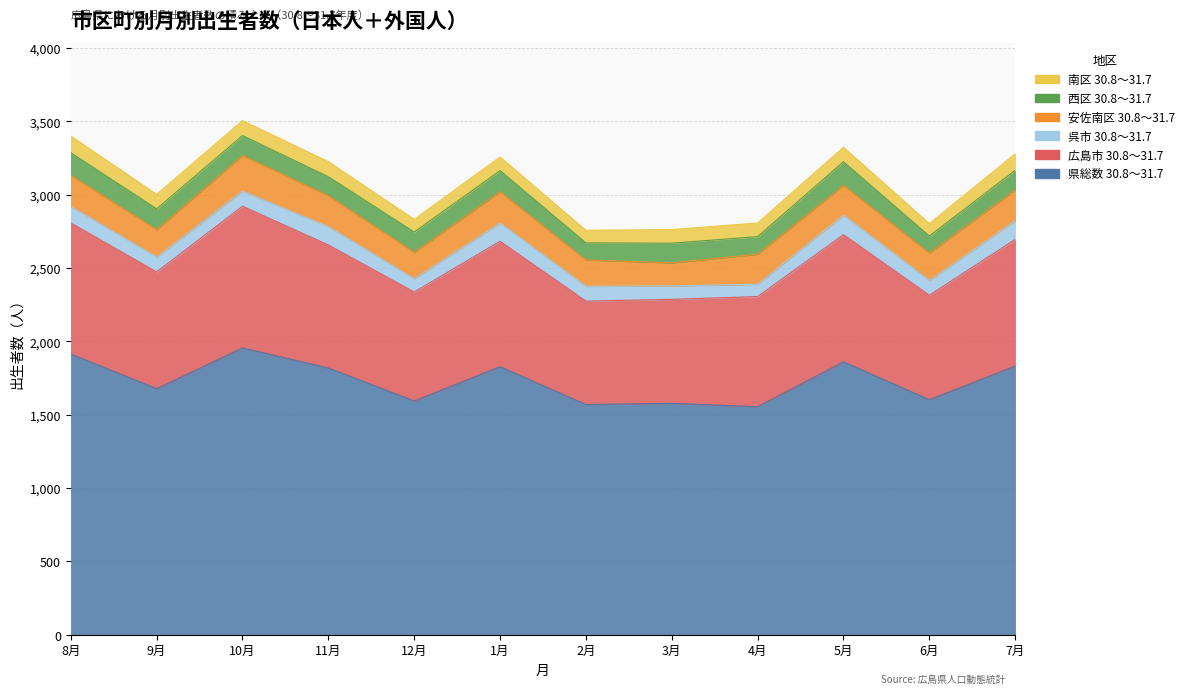

How many series are shown in this chart?

6